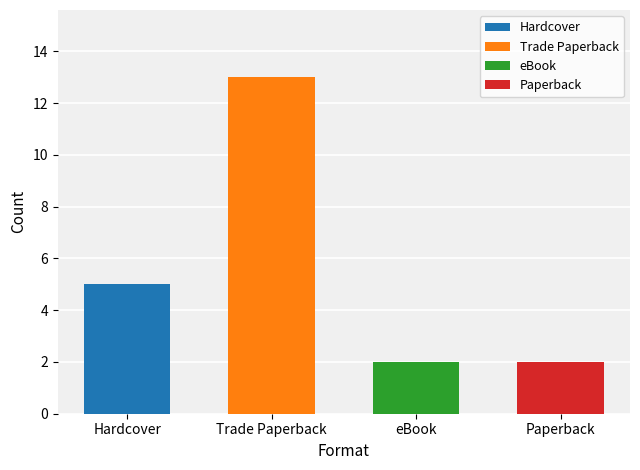

The chart shows a value of 0 at eBook. True or false?

False